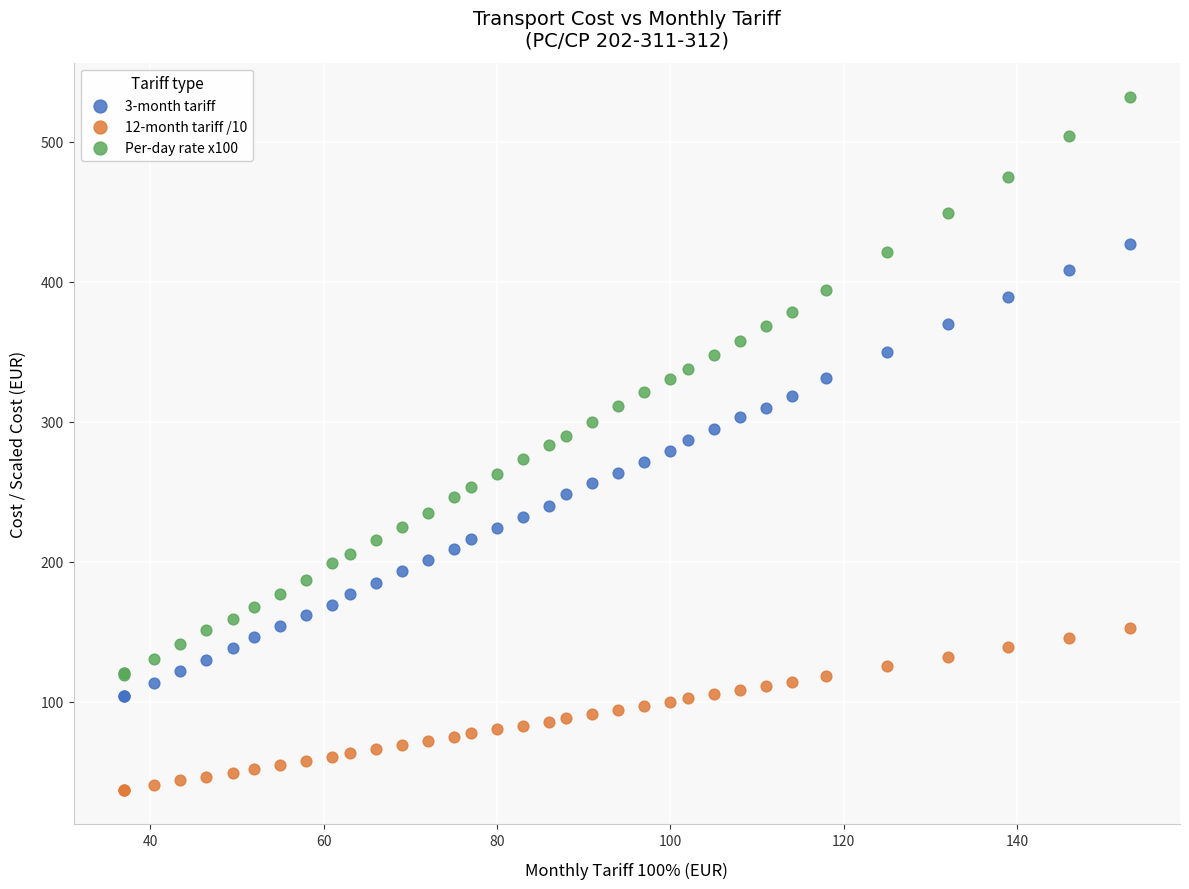

Which series has the largest Y range (max minus min)?

Per-day rate x100